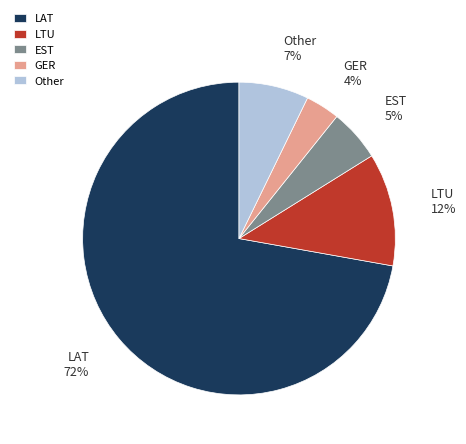

Does any single category account for the majority?

Yes